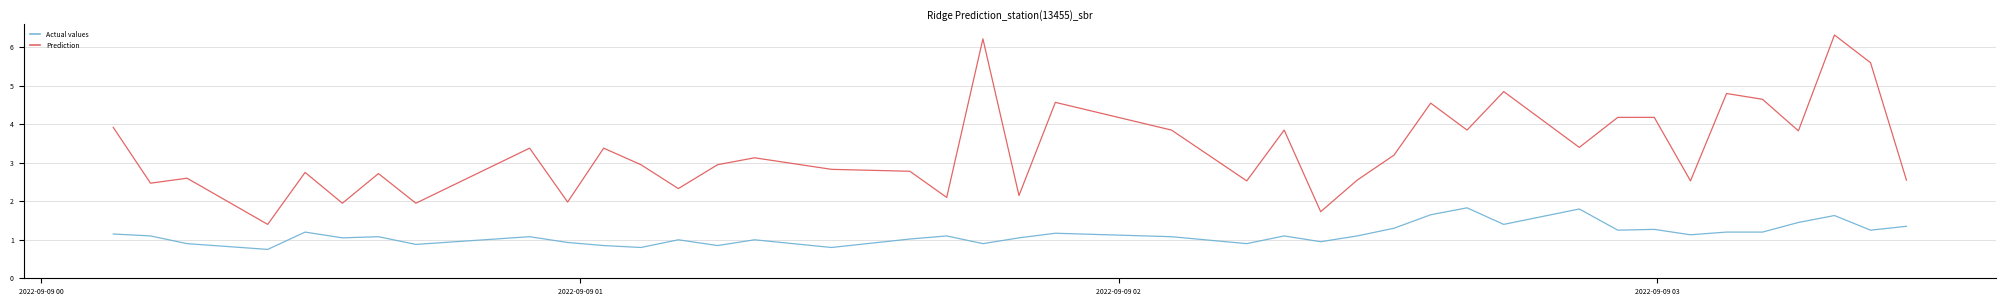

What are all the series names shown in the legend?

Actual values, Prediction